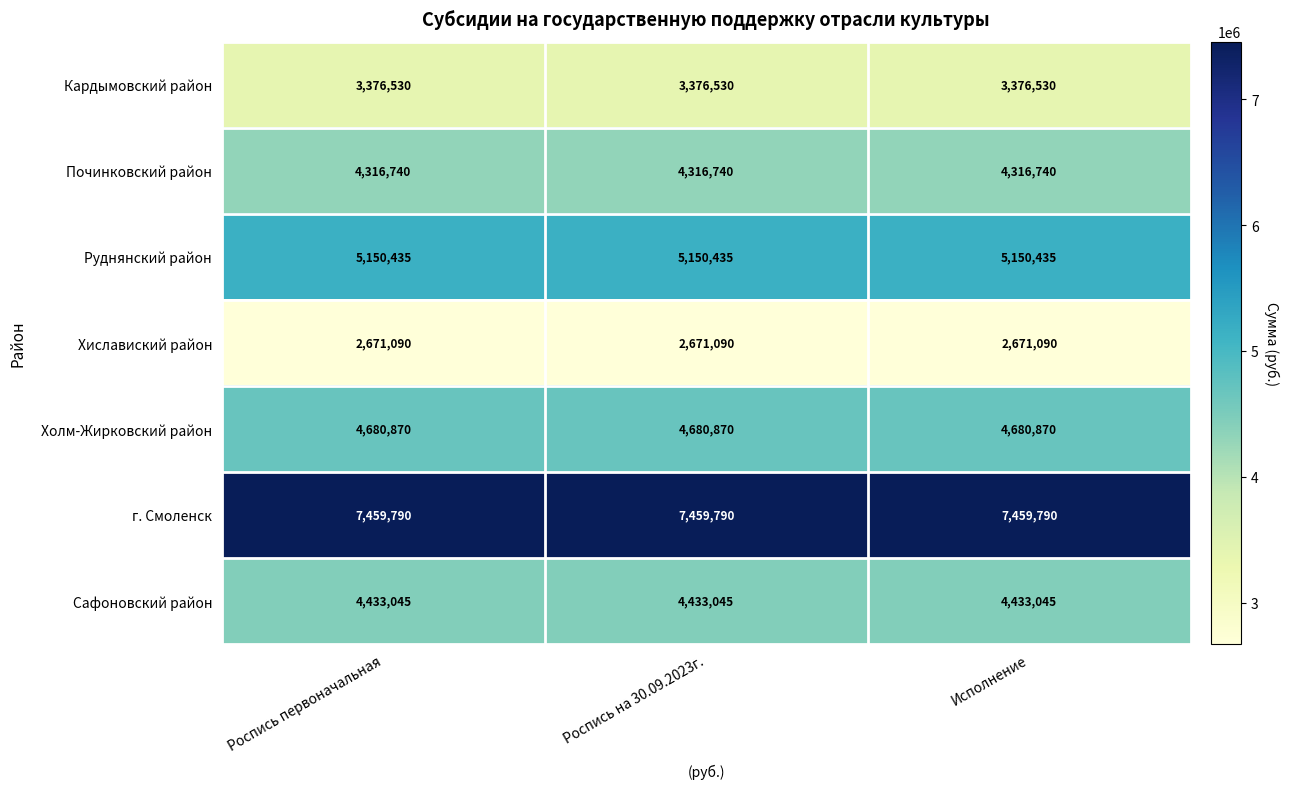

Which series has the largest total across all categories?

г. Смоленск